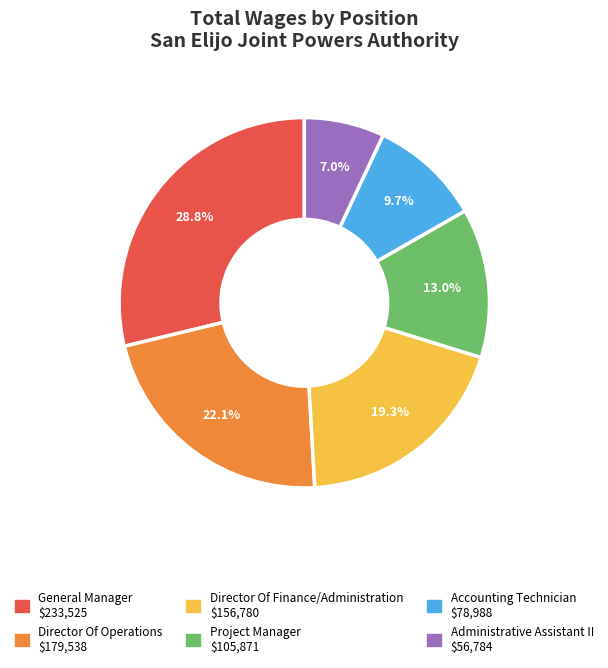

Approximately how many times larger is the value at General Manager compared to Director Of Finance/Administration?

1.5